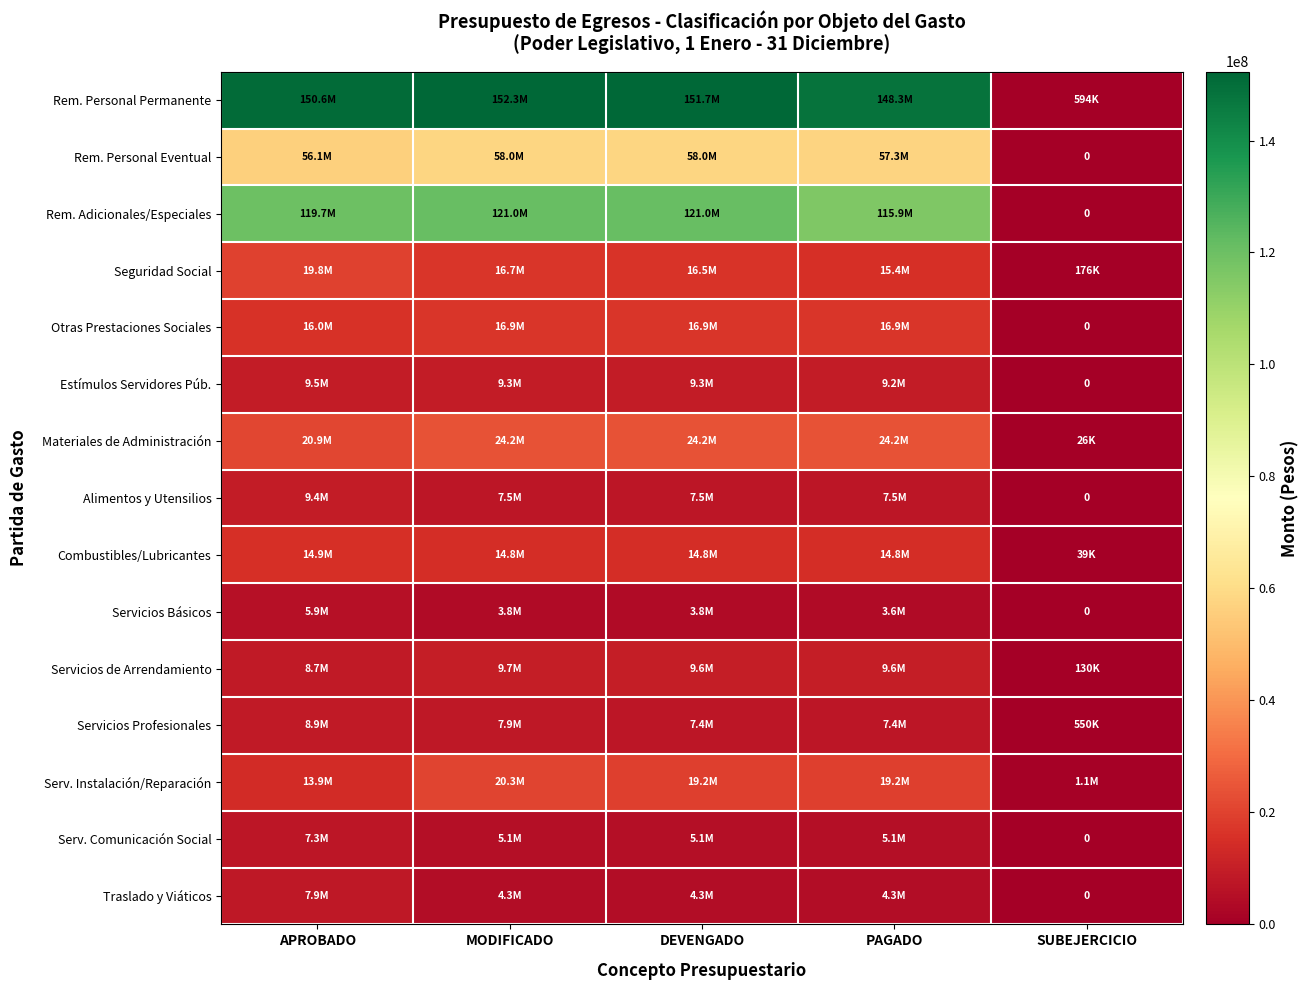

What value does the Servicios de Arrendamiento series have at DEVENGADO, to the nearest 100?

9611300